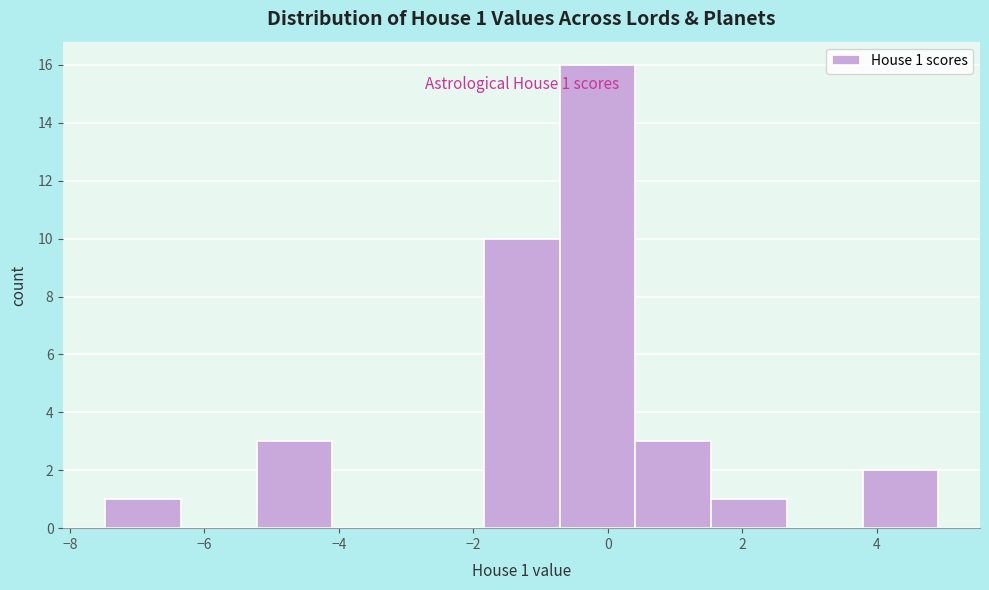

Which range on the x-axis has the tallest bar?

-0.8 to 0.4